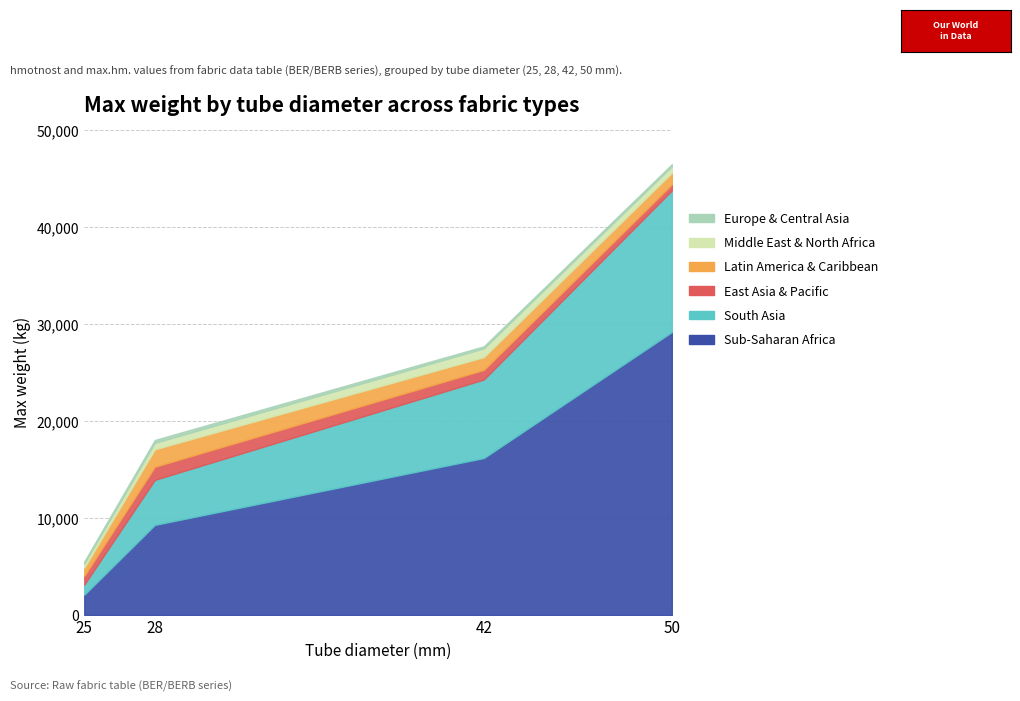

True or false: Sub-Saharan Africa and East Asia & Pacific cross at least once.

False